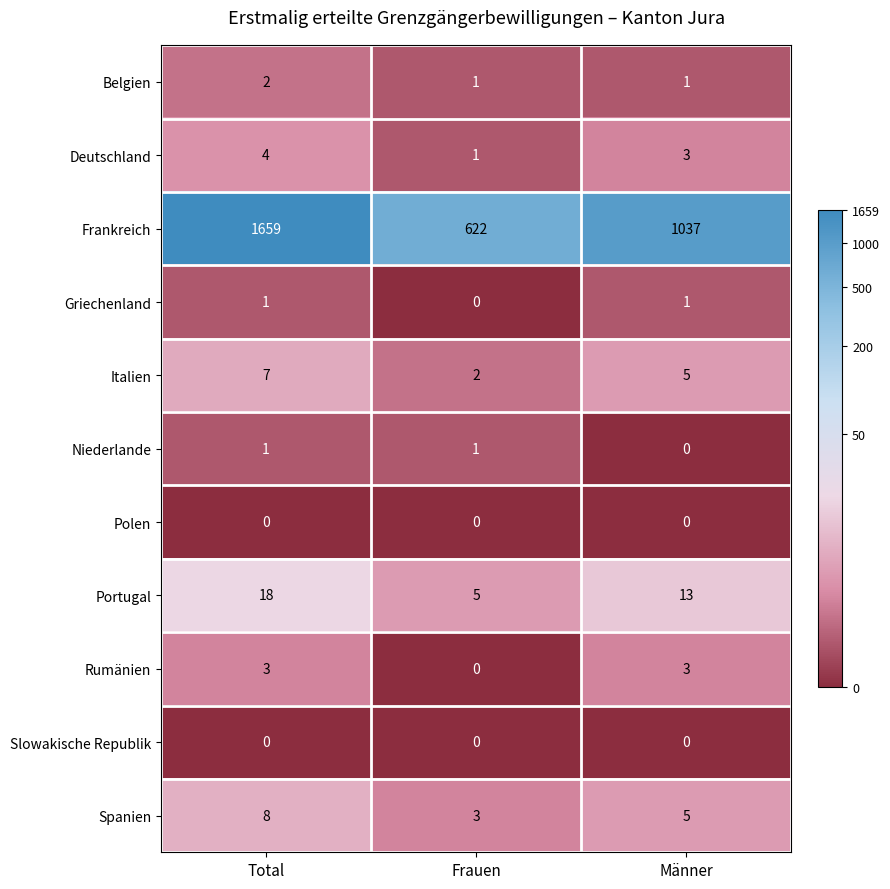

True or false: Slowakische Republik has a value of 0 at Männer.

True